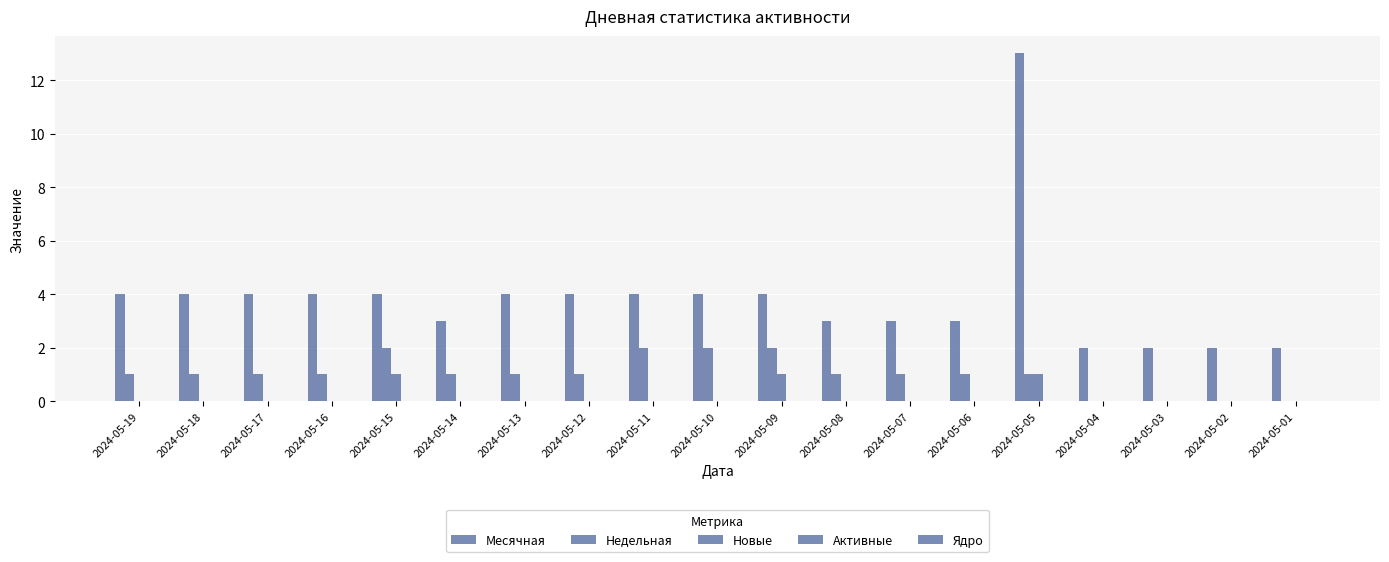

Does the chart contain stacked bars?

No